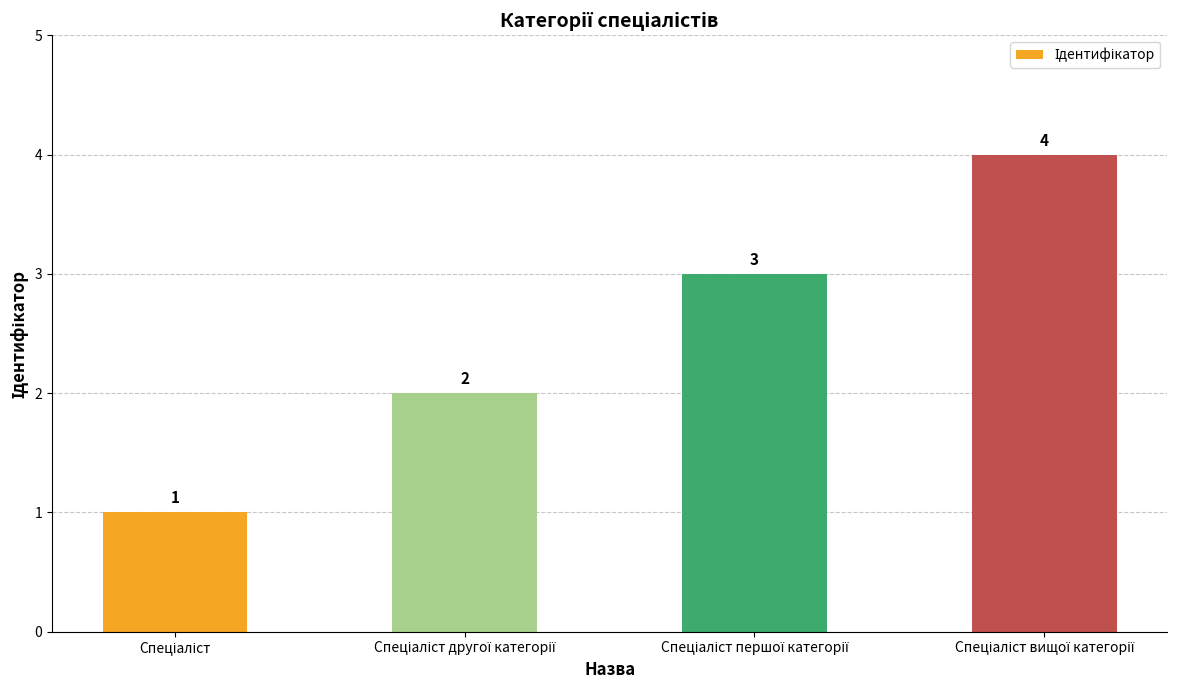

What is the difference between the maximum and second lowest values?

2